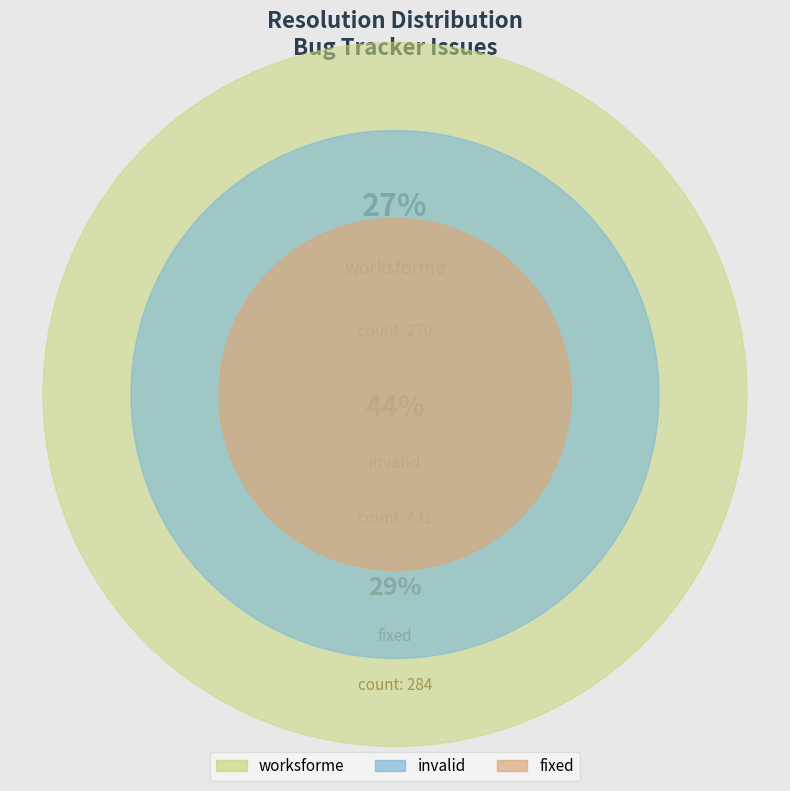

How many segments does this pie chart have?

3